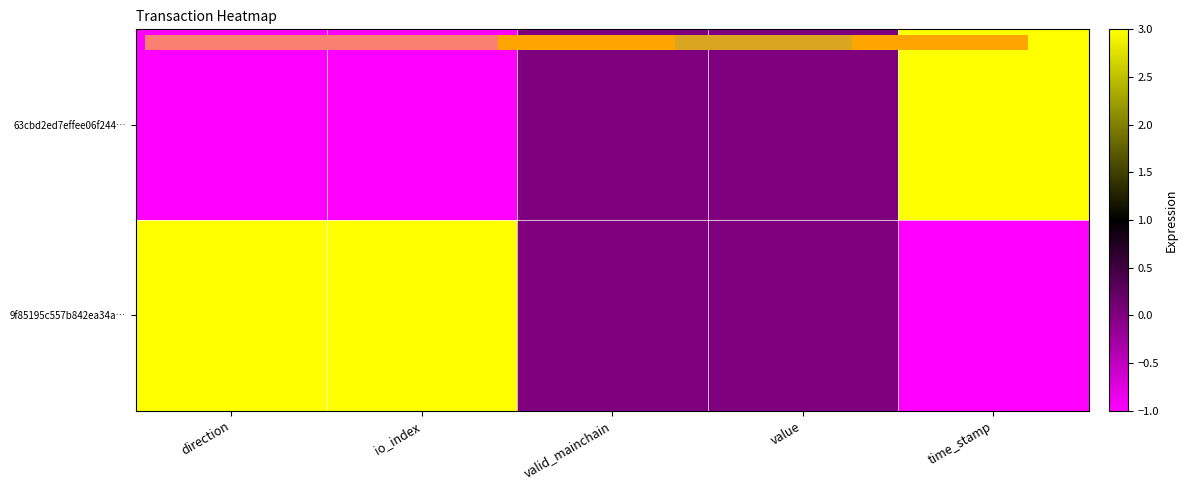

Rank the categories by 63cbd2ed7effee06f244… value from highest to lowest.

time_stamp, valid_mainchain, value, direction, io_index